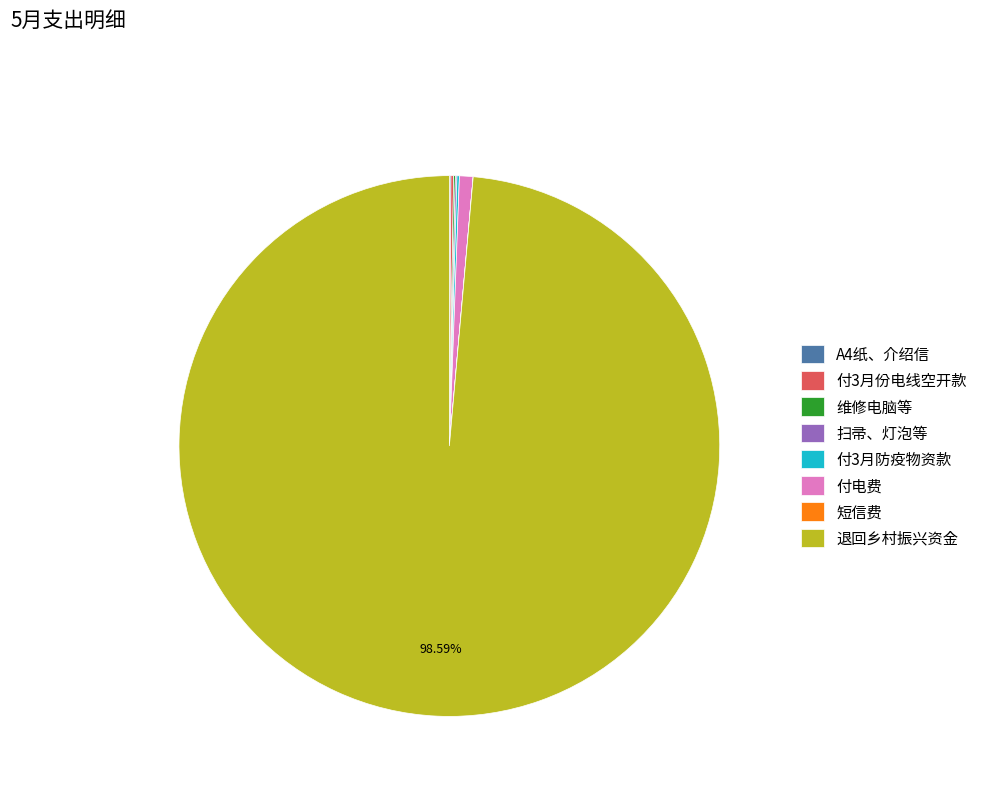

Which slice represents more than half of the pie?

退回乡村振兴资金